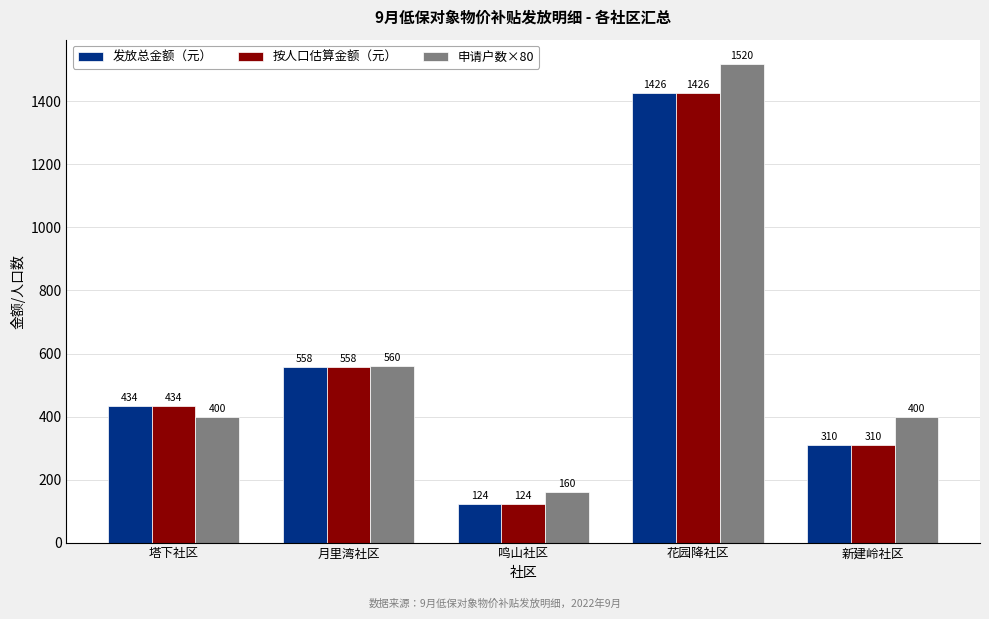

Rank the categories by 按人口估算金额（元） value from highest to lowest.

花园降社区, 月里湾社区, 塔下社区, 新建岭社区, 鸣山社区